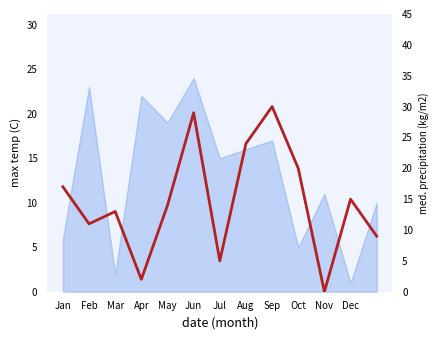

Count the number of values greater than 14.

6